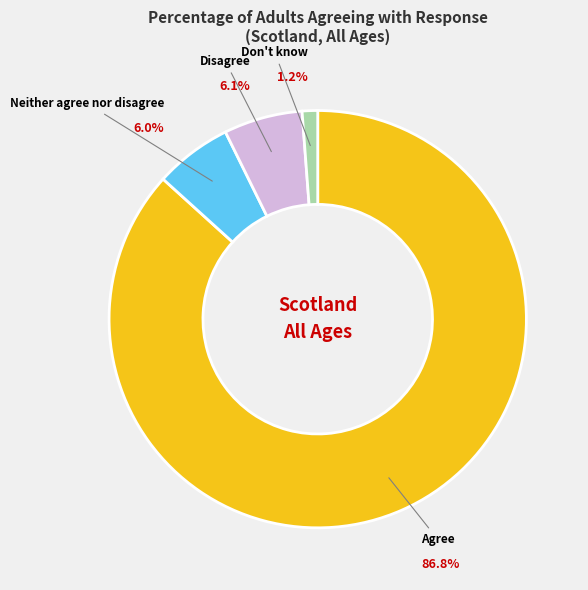

The Agree slice represents 77% of the pie. True or false?

False